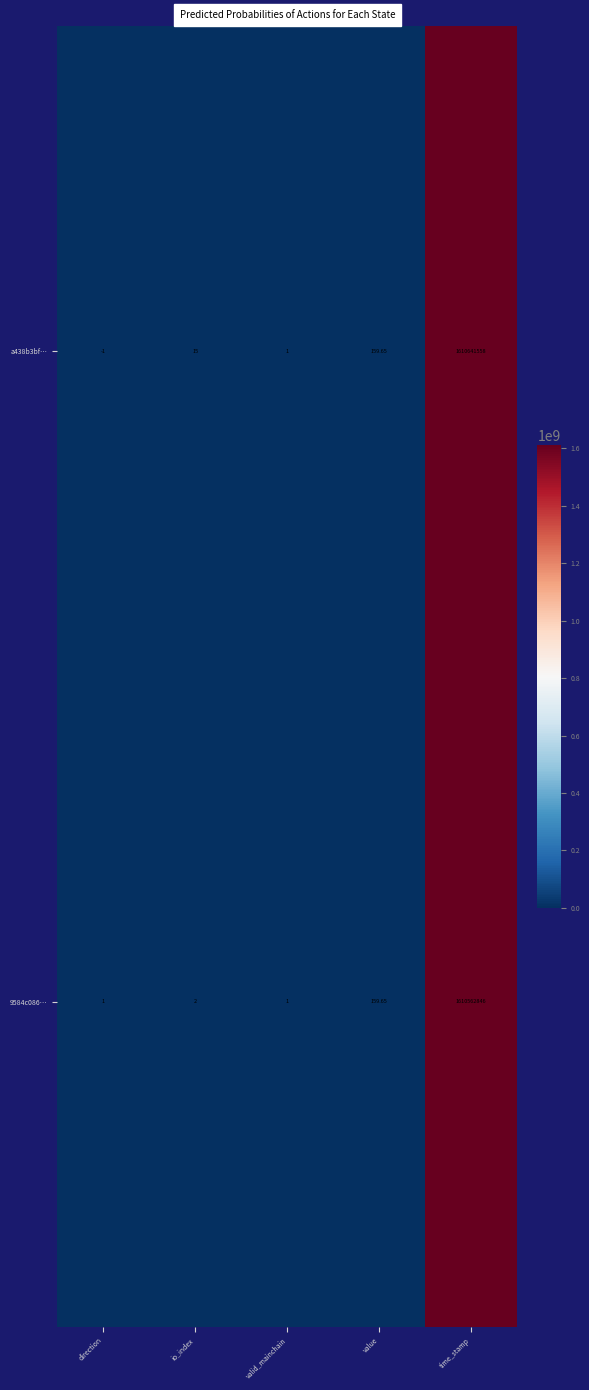

How many categories are shown in the chart?

5